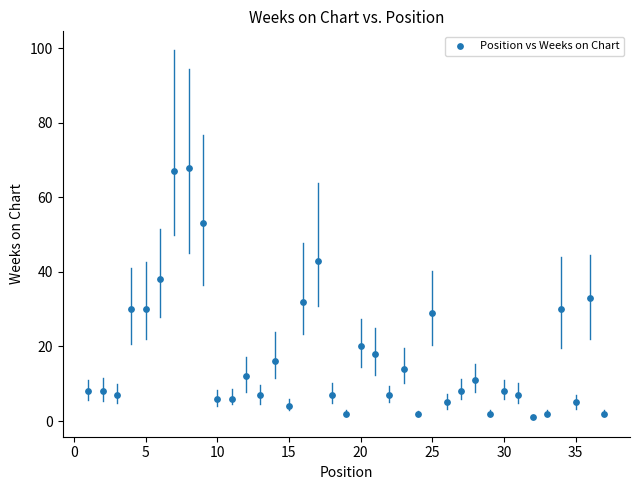

What is the range of X values (max minus min)?

36